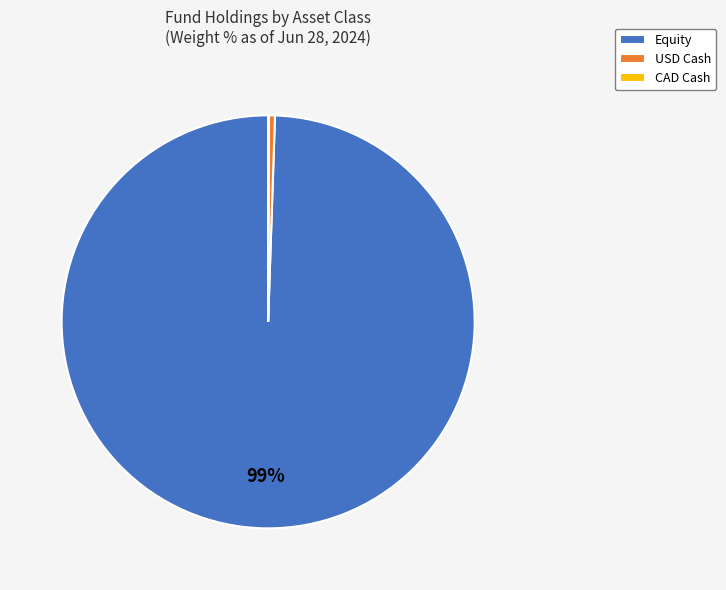

Which has a higher value, Equity or USD Cash?

Equity